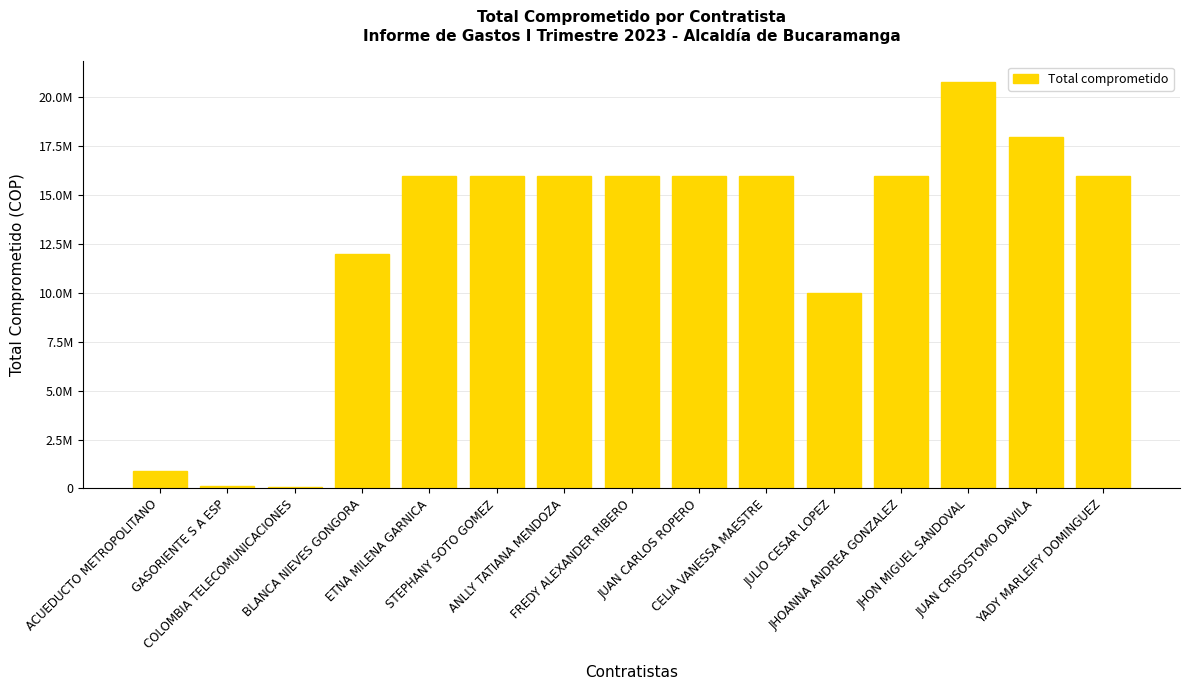

Count the number of values greater than 16000000.

2